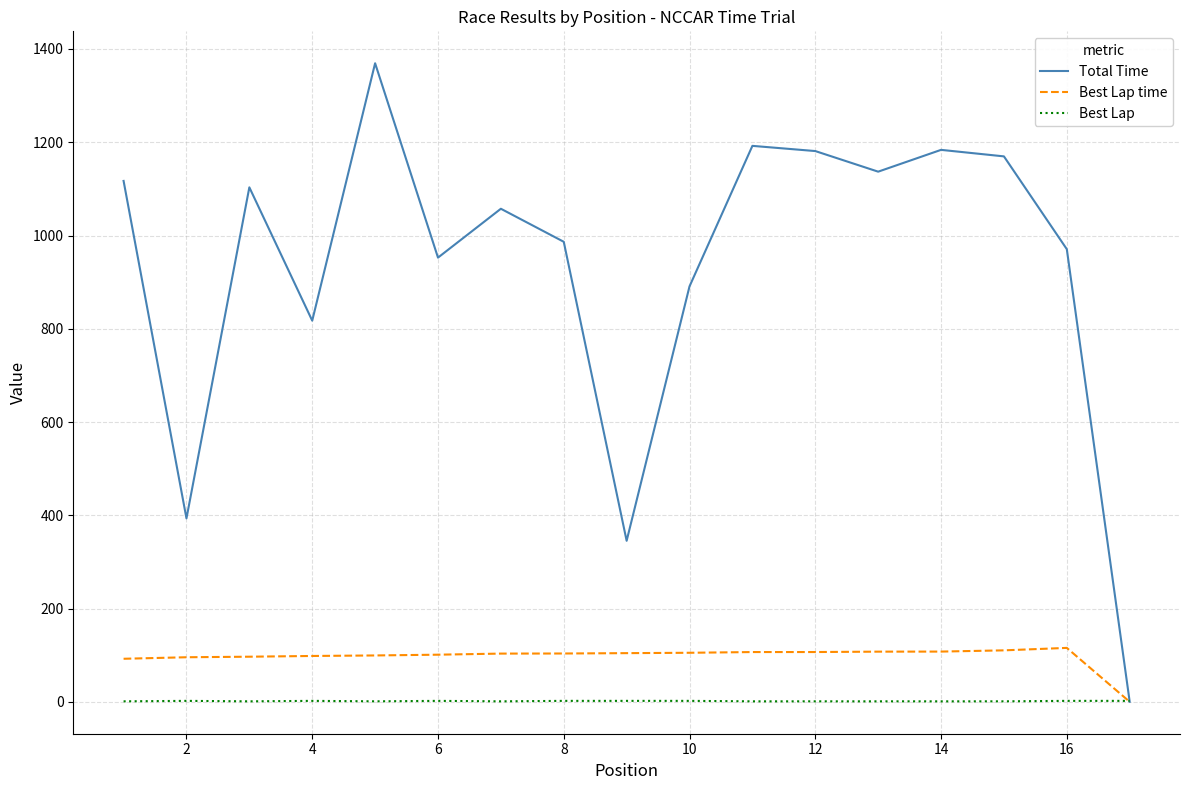

Which series has the widest spread of values?

Total Time